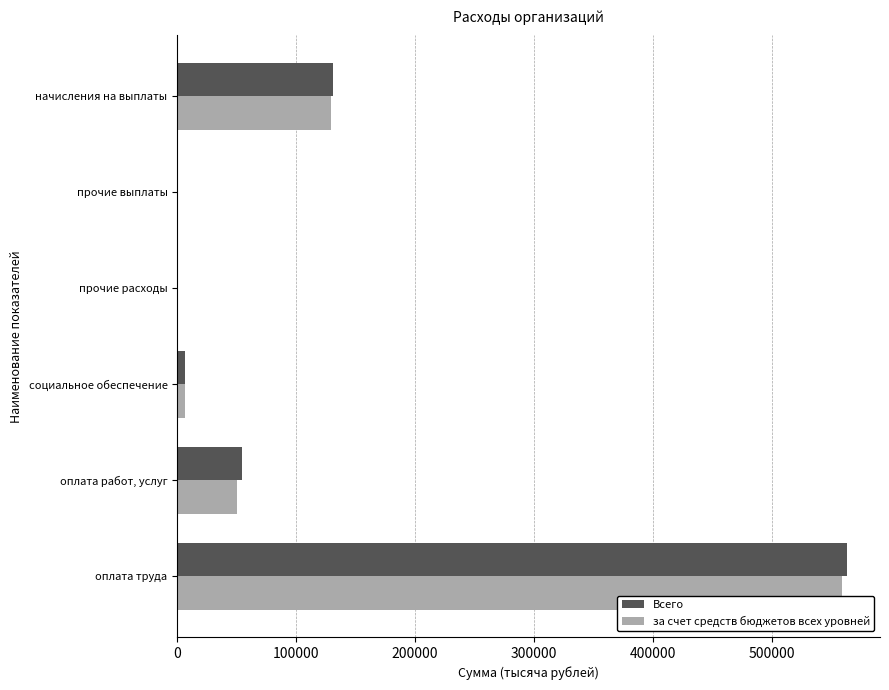

Is it true that Всего equals 189008.7 at начисления на выплаты?

False